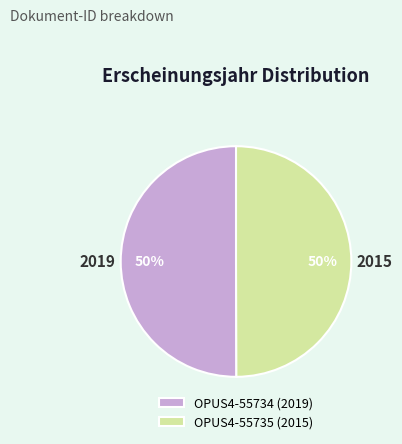

Is it true that OPUS4-55734 is 43% of the pie?

False